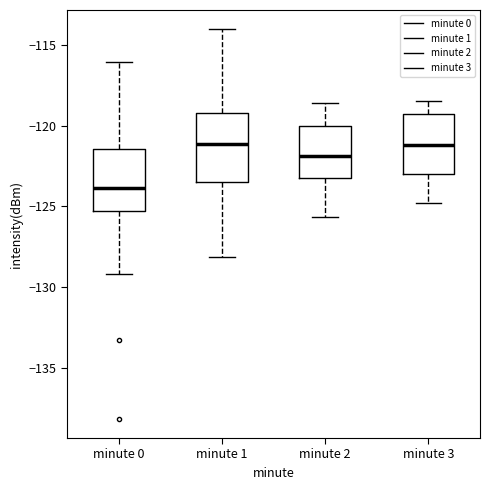

Reading left to right, read every box against the y-axis: the position of its median line, the range the box covers, and the ends of its whiskers. The values are not printed on the chart, so give them approximately, as read against the axis.

minute 0: median -124.0, box -125.5 to -121.5, whiskers -129.0 to -116.0
minute 1: median -121.0, box -123.5 to -119.0, whiskers -128.0 to -114.0
minute 2: median -122.0, box -123.0 to -120.0, whiskers -125.5 to -118.5
minute 3: median -121.0, box -123.0 to -119.5, whiskers -125.0 to -118.5